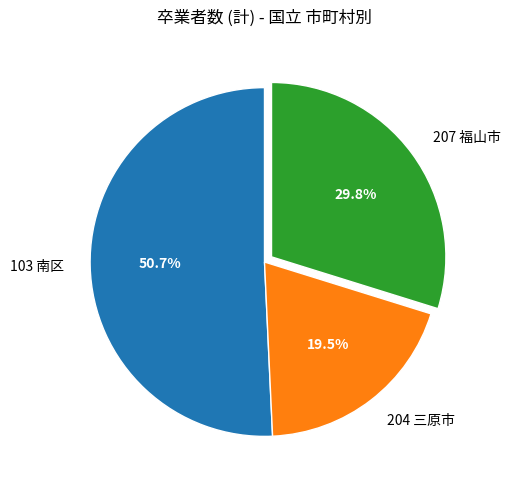

Count the number of slices in the pie.

3